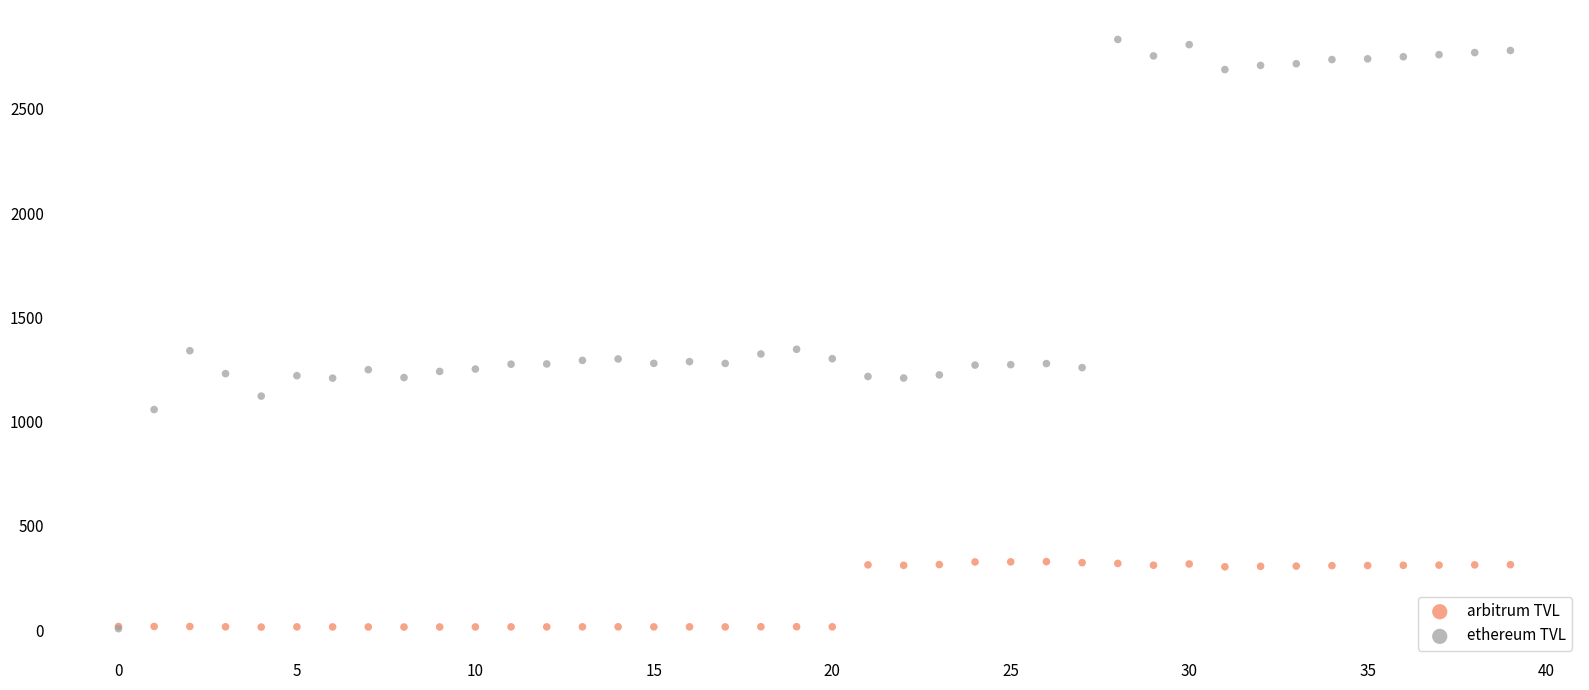

What are all the series names shown in the legend?

arbitrum TVL, ethereum TVL